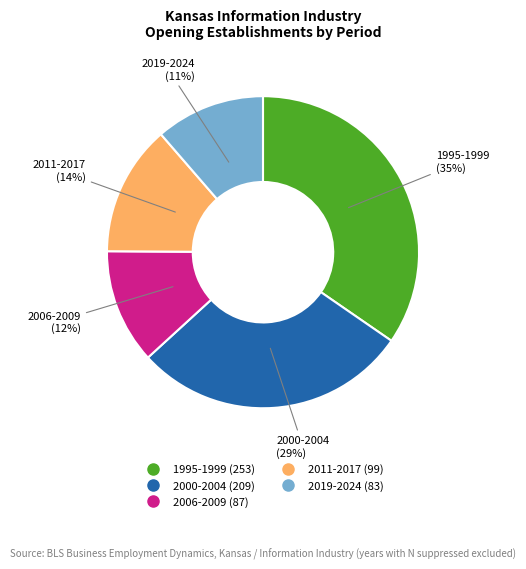

Is there any slice that represents more than half of the pie?

No